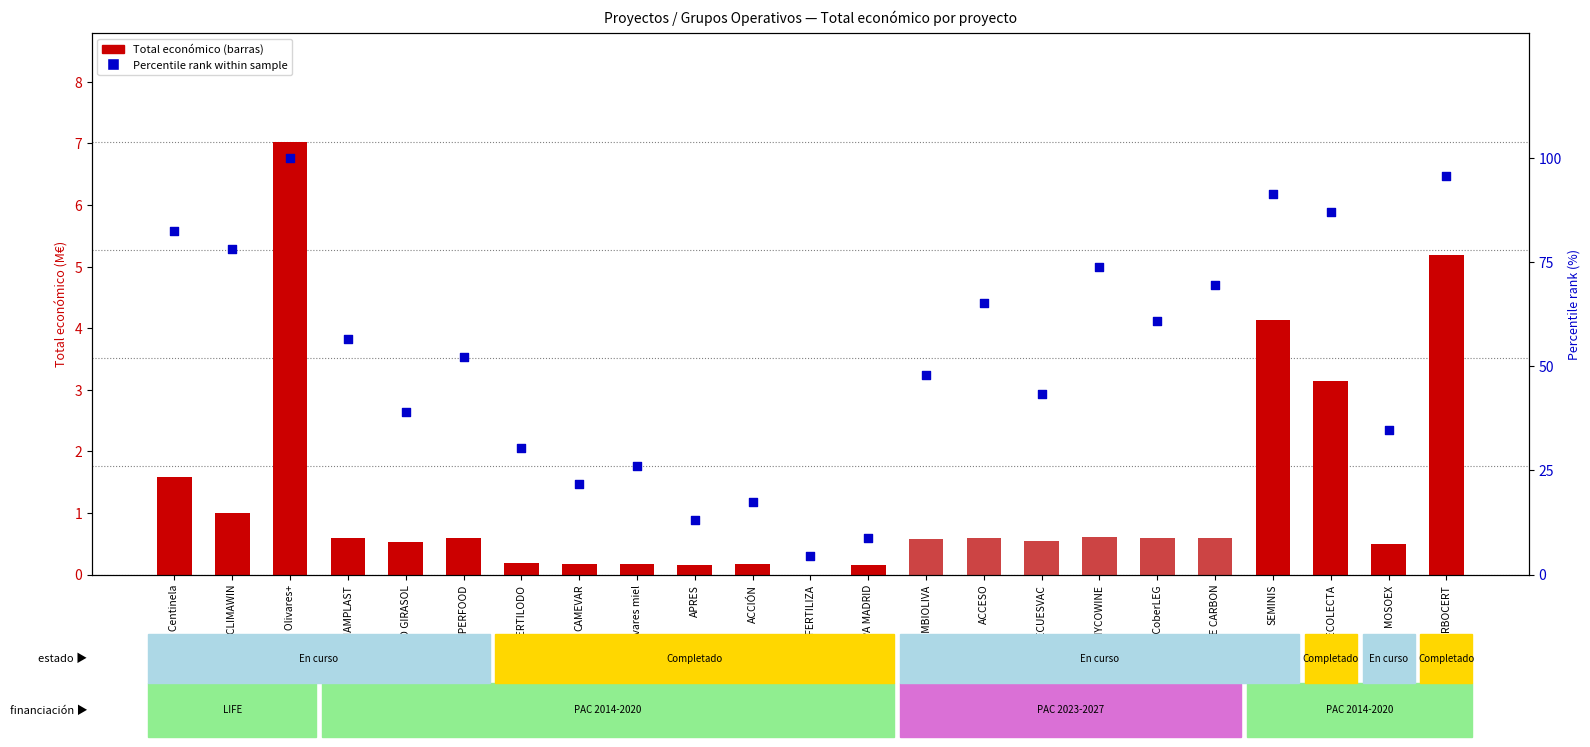

At how many categories does at least one series exceed 89?

3